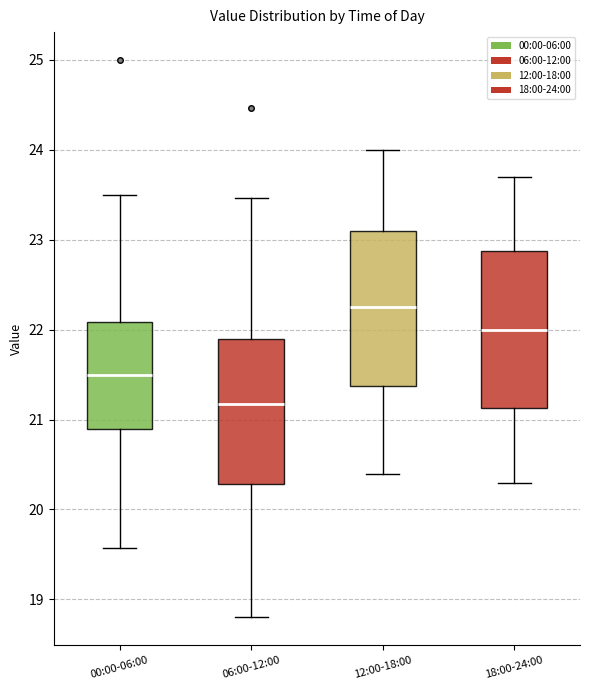

Where does the upper whisker of the box for 00:00-06:00 end on the y-axis? The values are not printed on the chart, so give them approximately, as read against the axis.

23.5